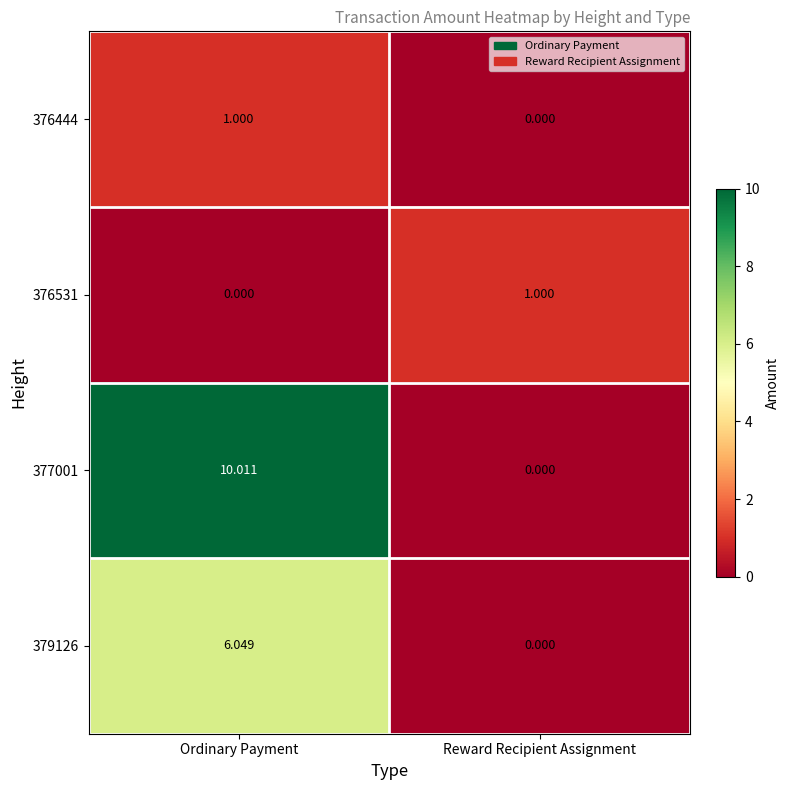

How many categories are shown in the chart?

2